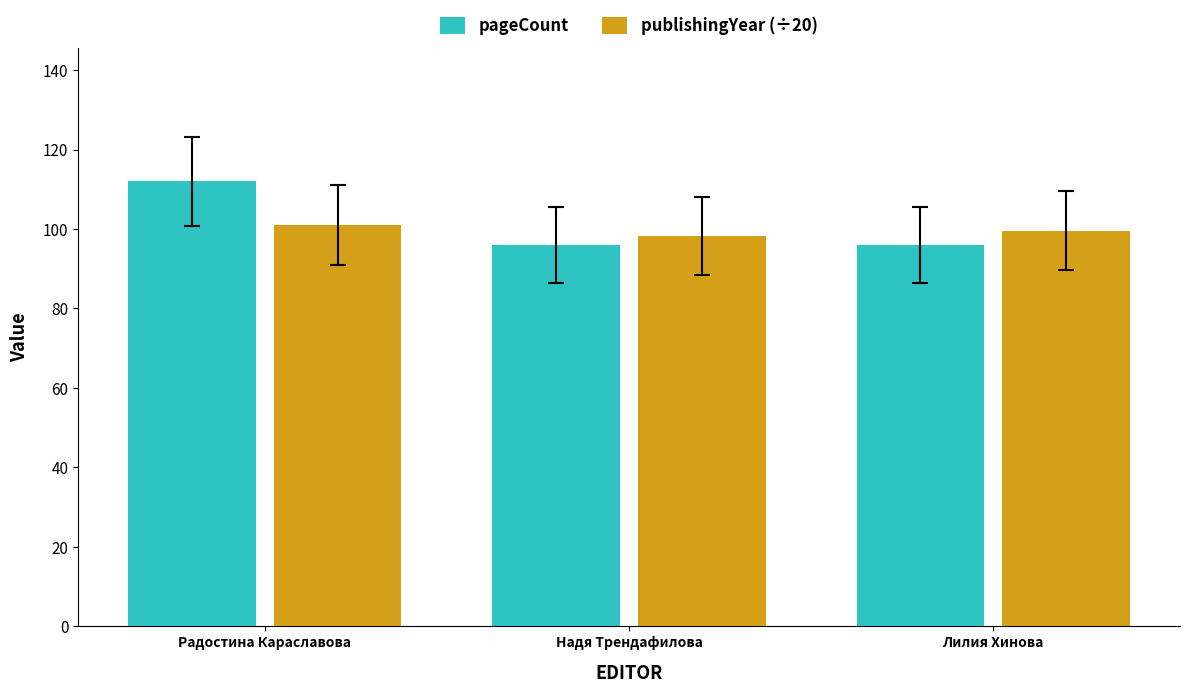

How many bars are there in total?

6